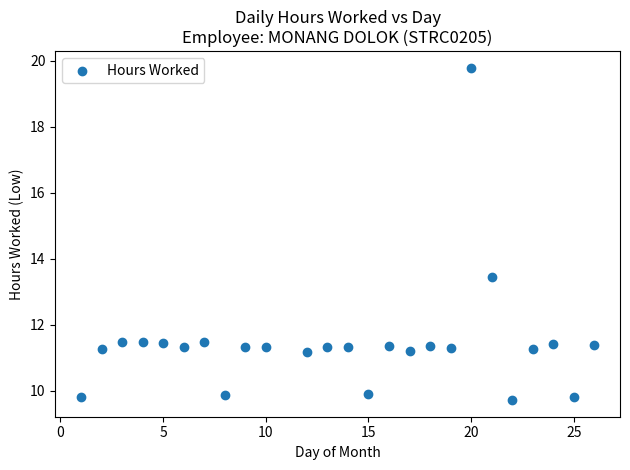

What is the range of X values (max minus min)?

25.0